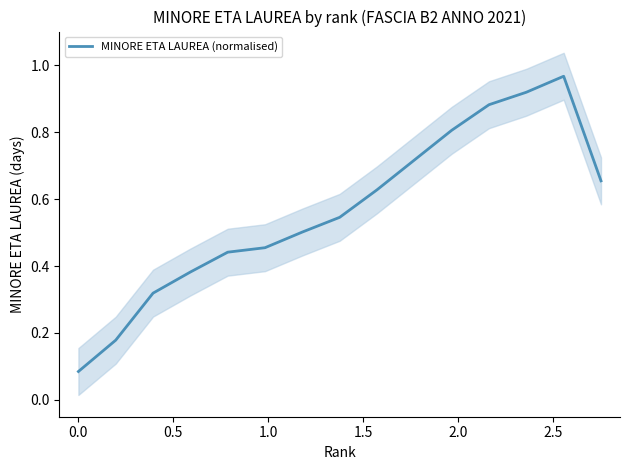

What is the minimum value shown in the chart?

0.1